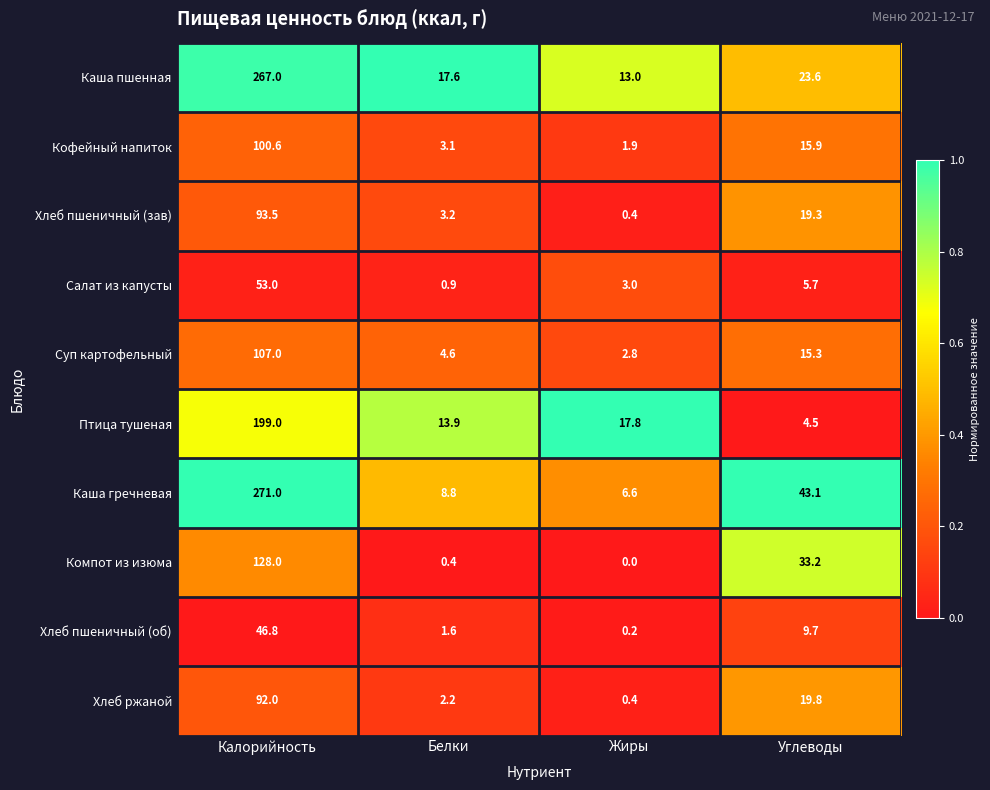

What is the difference between the second highest and second lowest values in the Птица тушеная series?

3.9